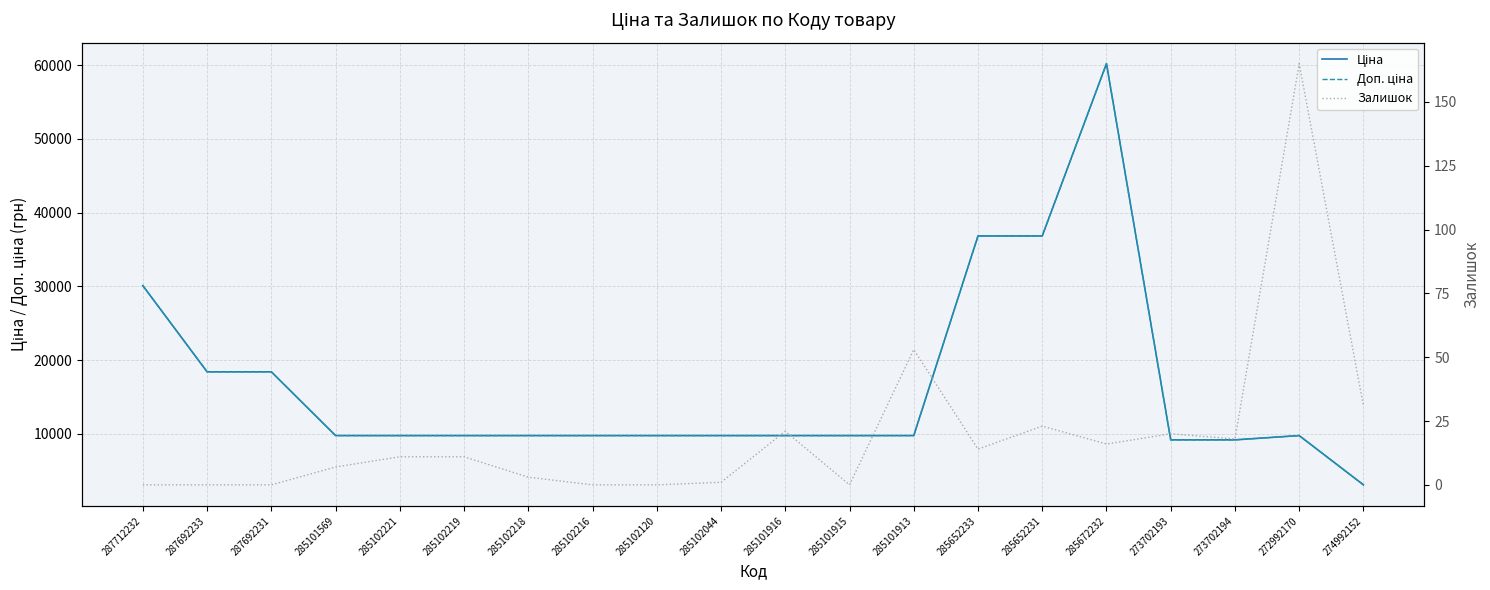

Does the chart have visible grid lines?

Yes